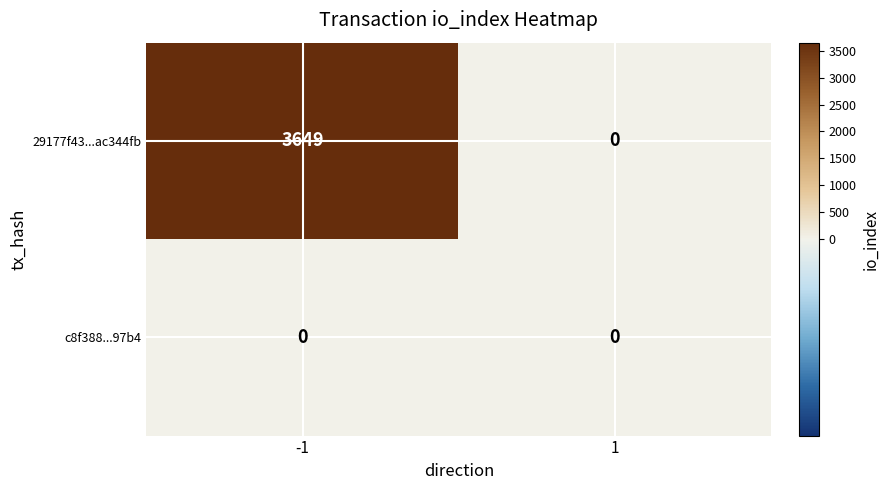

List the series in order of their peak value, lowest first.

c8f388...97b4, 29177f43...ac344fb